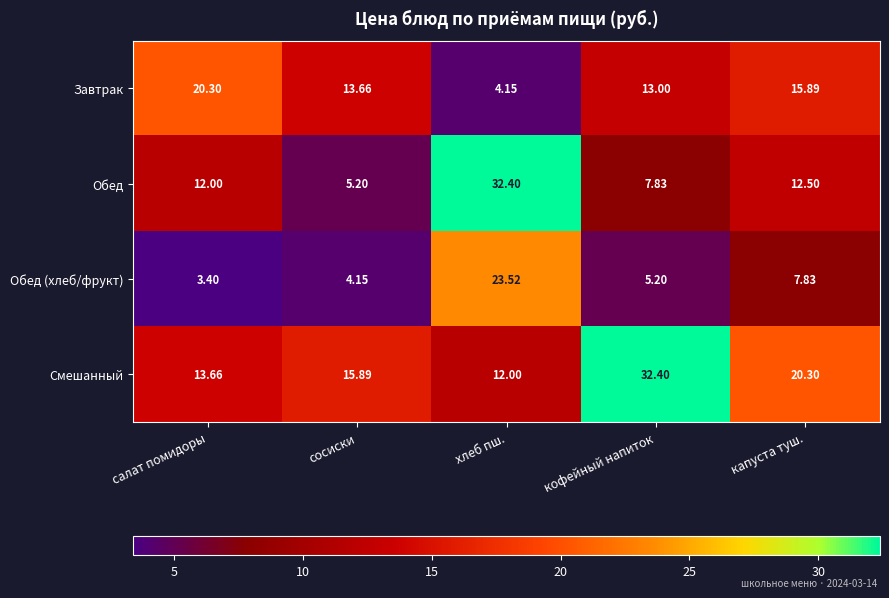

Rank the series at салат помидоры from highest to lowest value.

Завтрак, Смешанный, Обед, Обед (хлеб/фрукт)